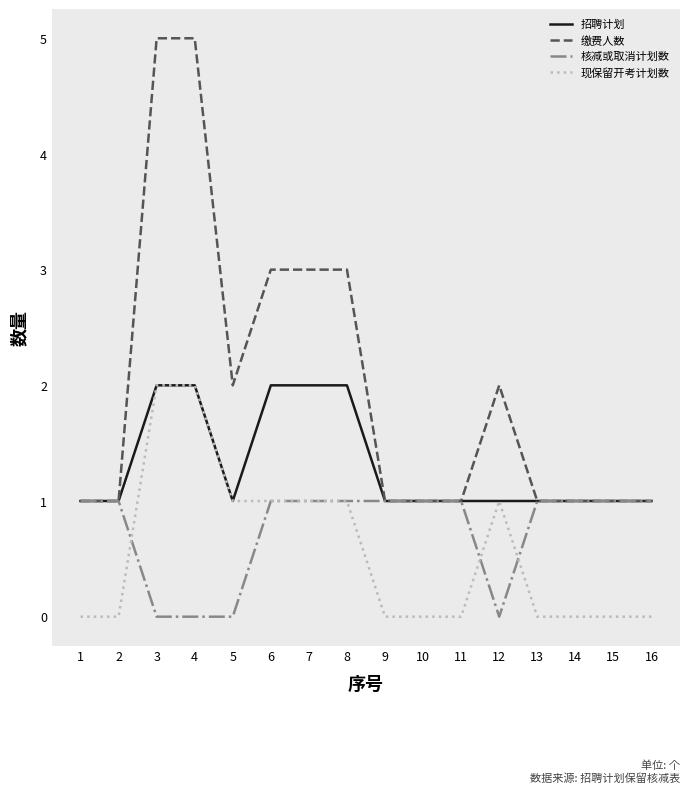

Reading left to right, extract all data points from this chart.

招聘计划: 1	1	2	2	1	2	2	2	1	1	1	1	1	1	1	1
缴费人数: 1	1	5	5	2	3	3	3	1	1	1	2	1	1	1	1
核减或取消计划数: 1	1	0	0	0	1	1	1	1	1	1	0	1	1	1	1
现保留开考计划数: 0	0	2	2	1	1	1	1	0	0	0	1	0	0	0	0